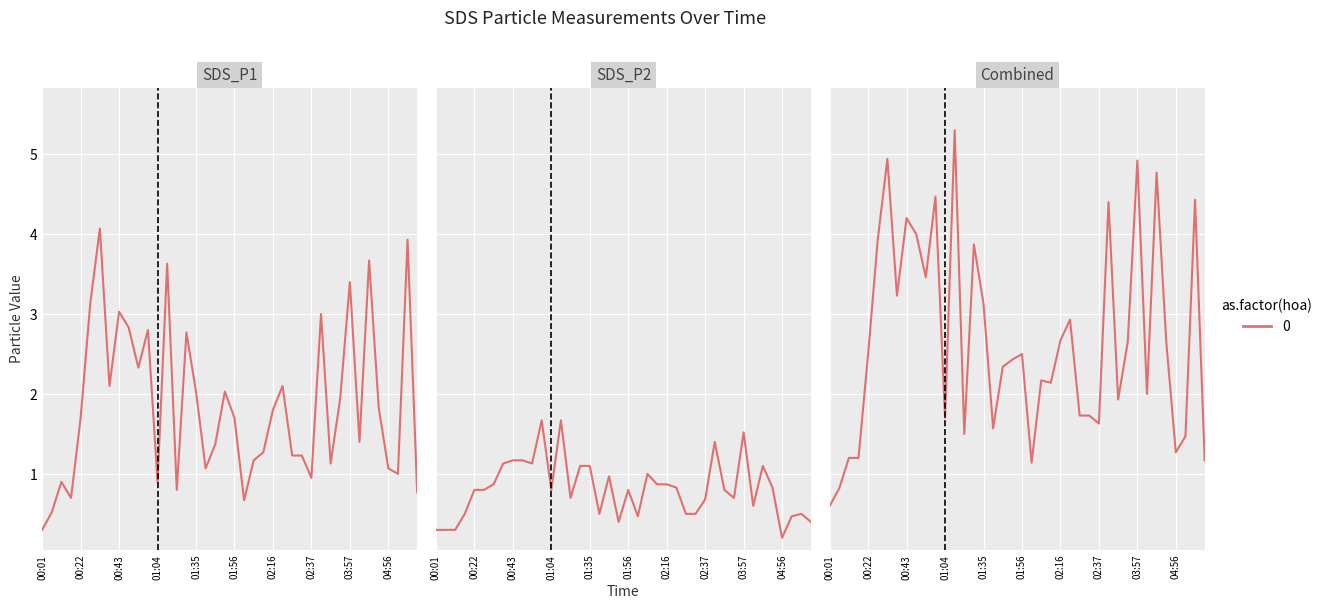

Between 04:56 and 00:01, which is larger?

04:56